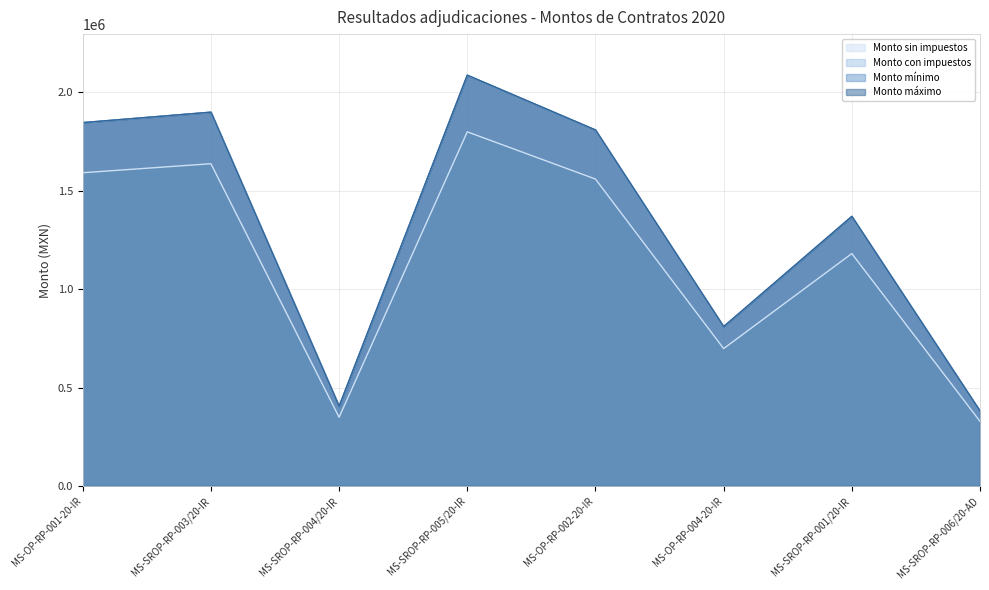

The value of Monto sin impuestos at MS-SROP-RP-006/20-AD is 328389.8. True or false?

True